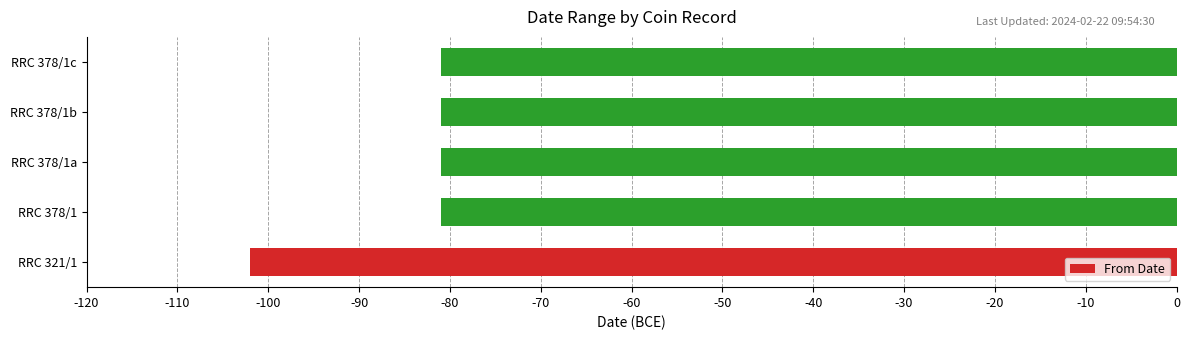

Reading top to bottom, extract all data points from this chart.

-81	-81	-81	-81	-102